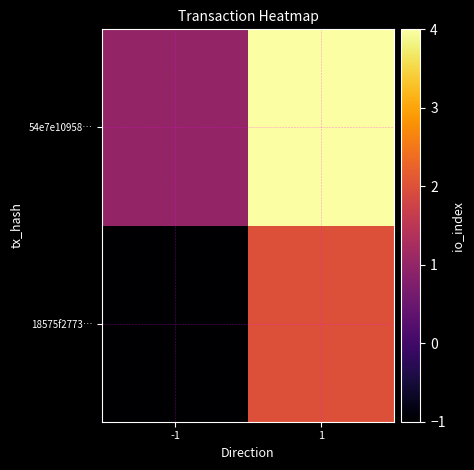

At which category is the sum across all series the highest?

1